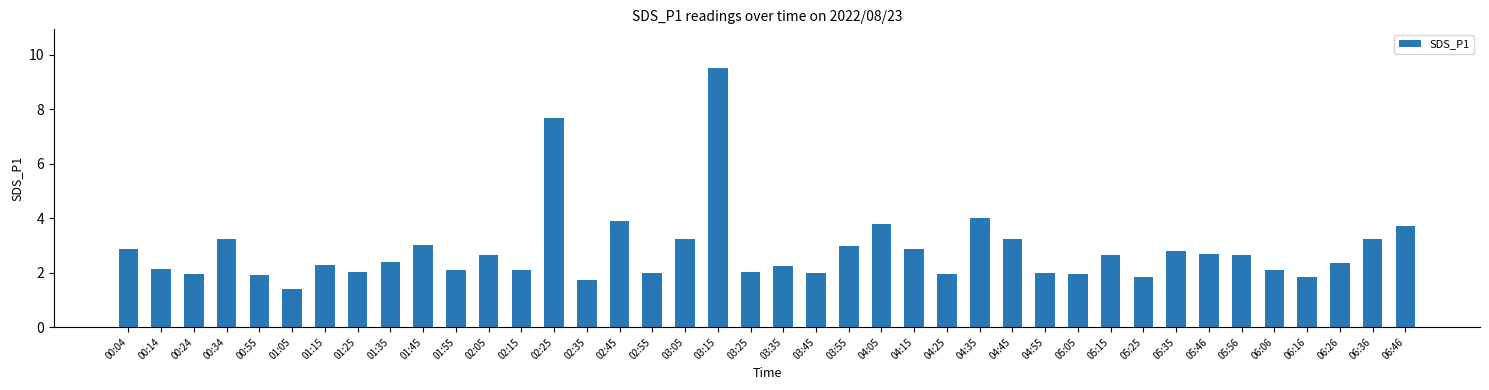

True or false: the data shows 1.0 at 04:25.

False